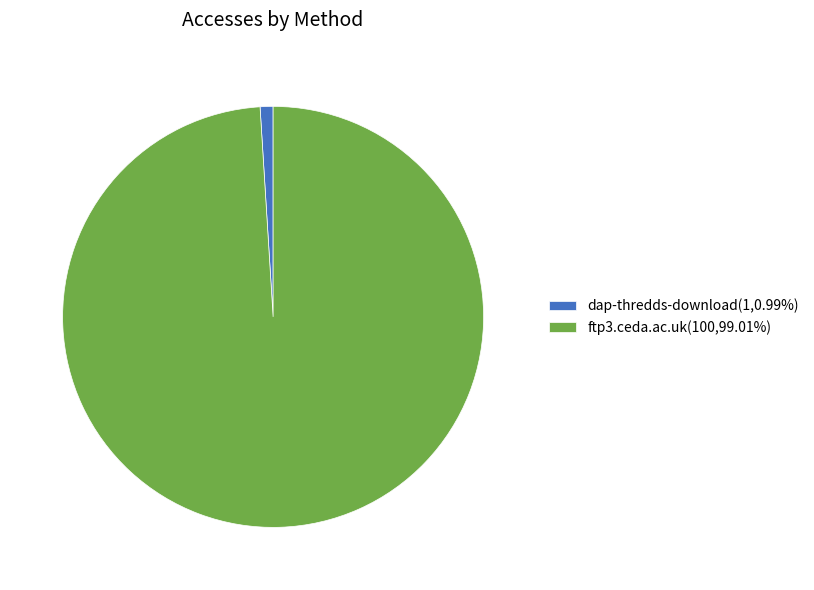

How many slices are in this pie chart?

2